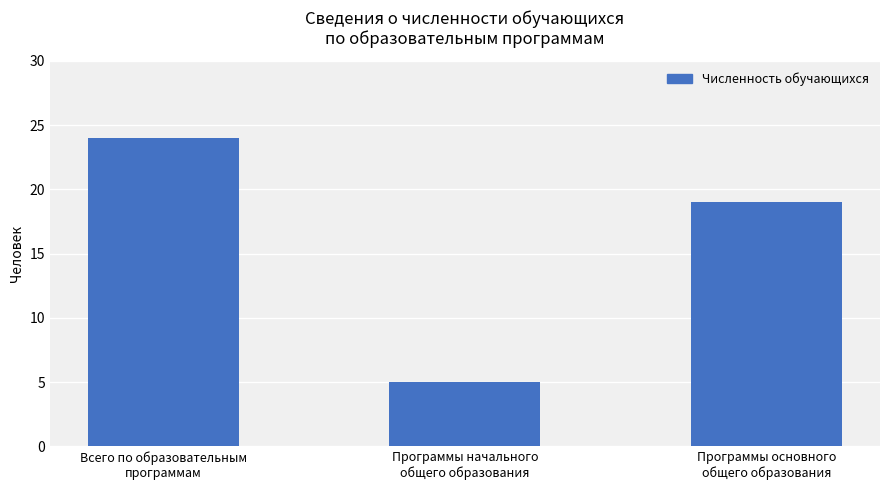

What is the value of the 2nd bar from the left?

5